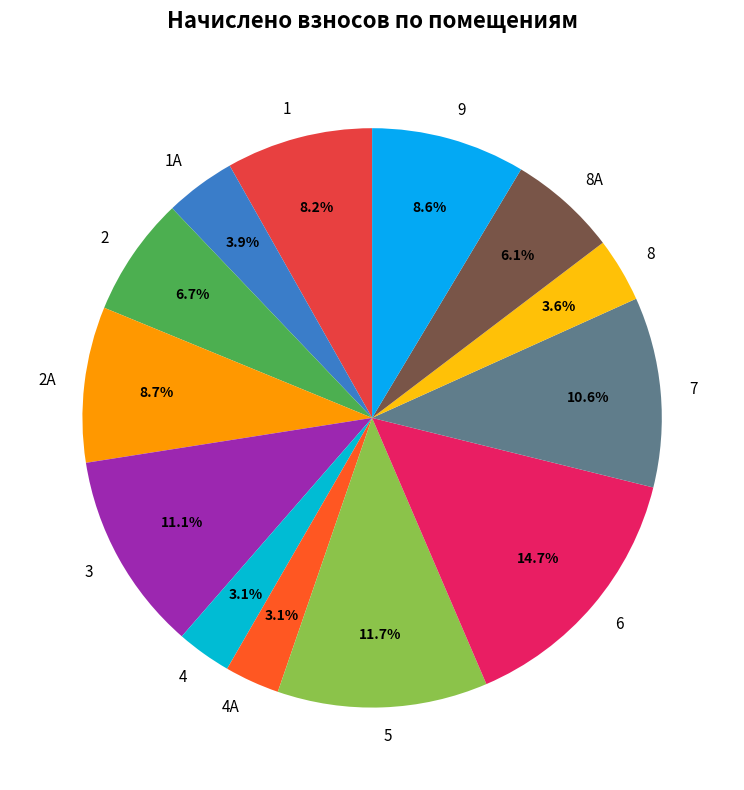

To the nearest percent, what is the average slice percentage?

8%